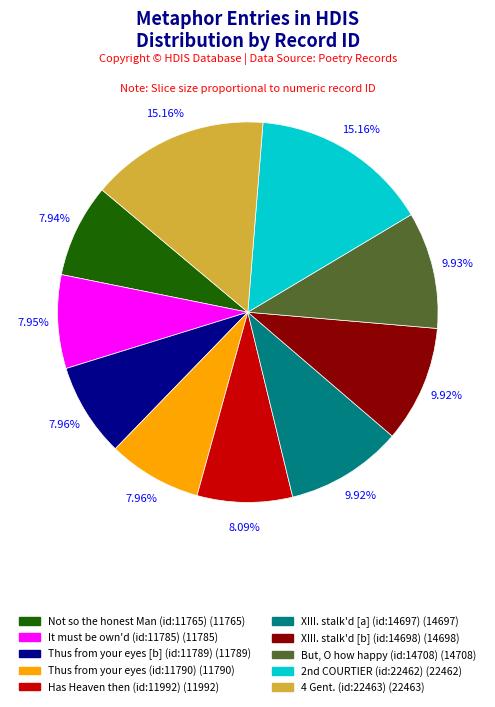

Is there any slice that represents more than half of the pie?

No